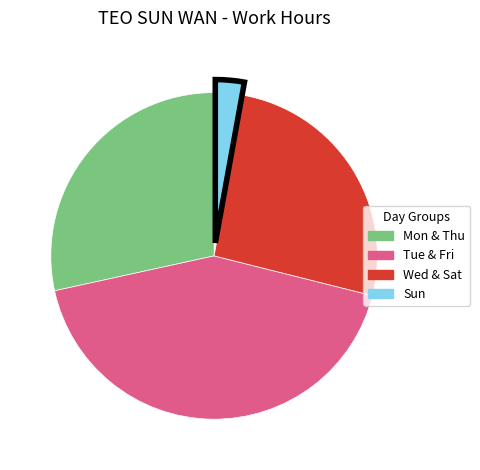

How many segments does this pie chart have?

4